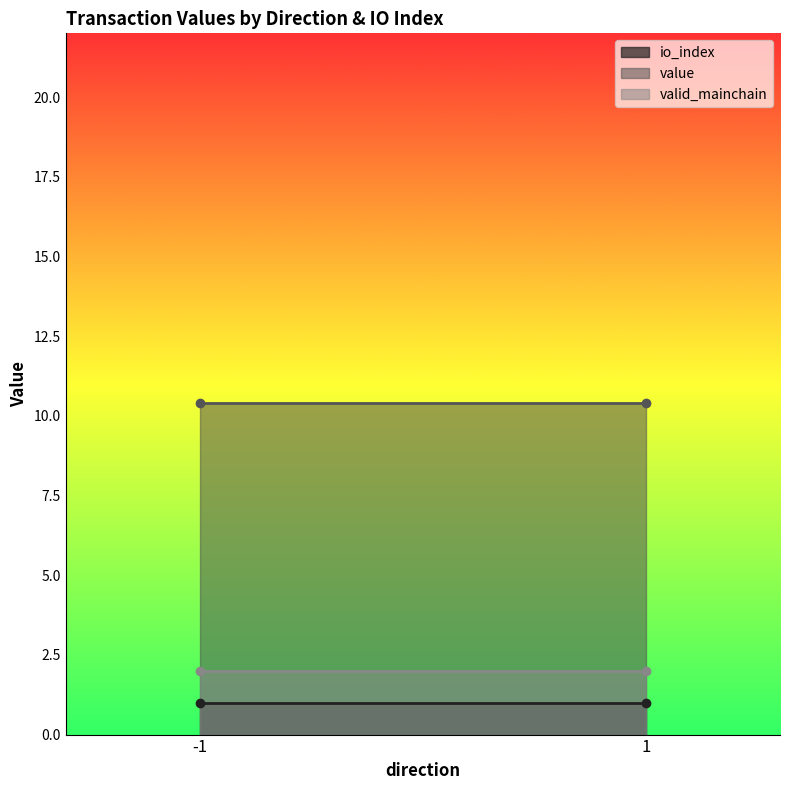

What is the total value across all series at 1?

13.4